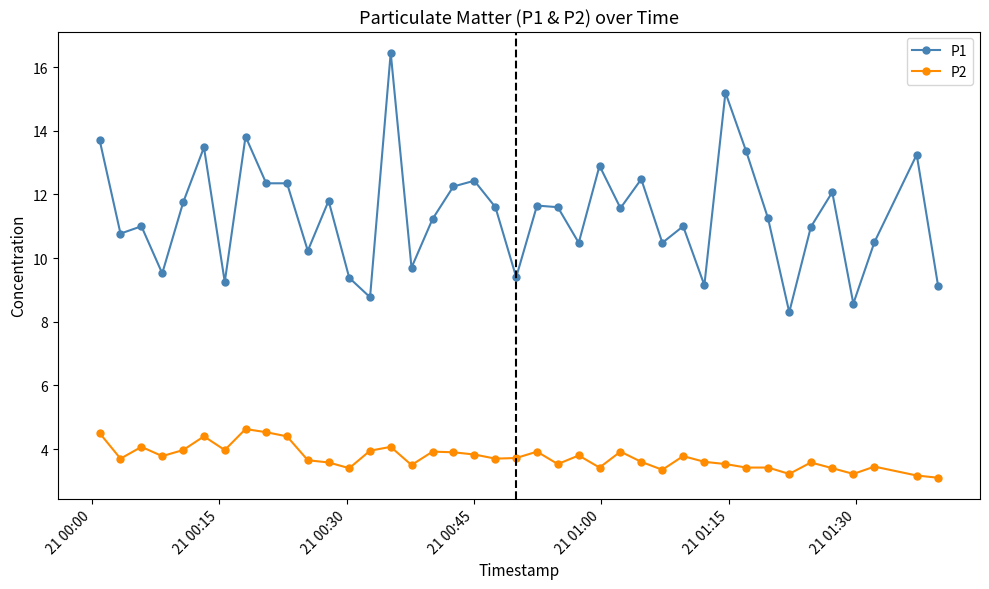

Count the number of categories in the chart.

40